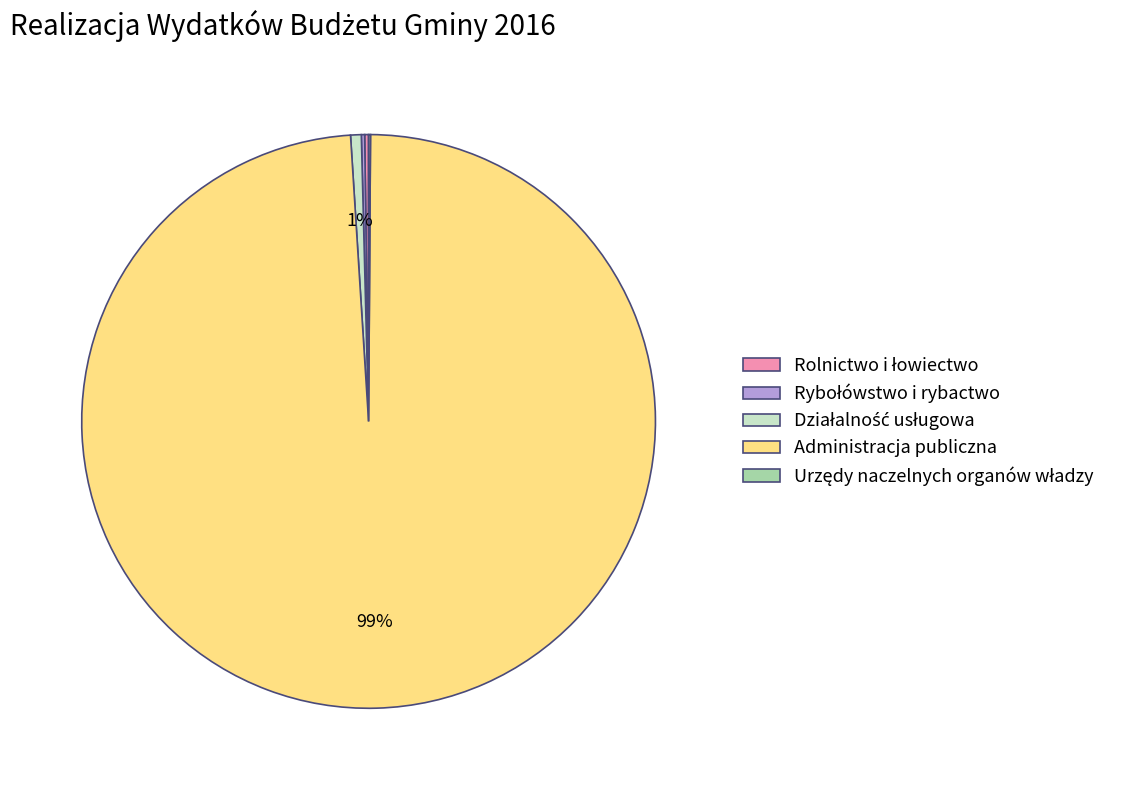

To the nearest percent, what is the difference between the largest and smallest slice percentages?

99%